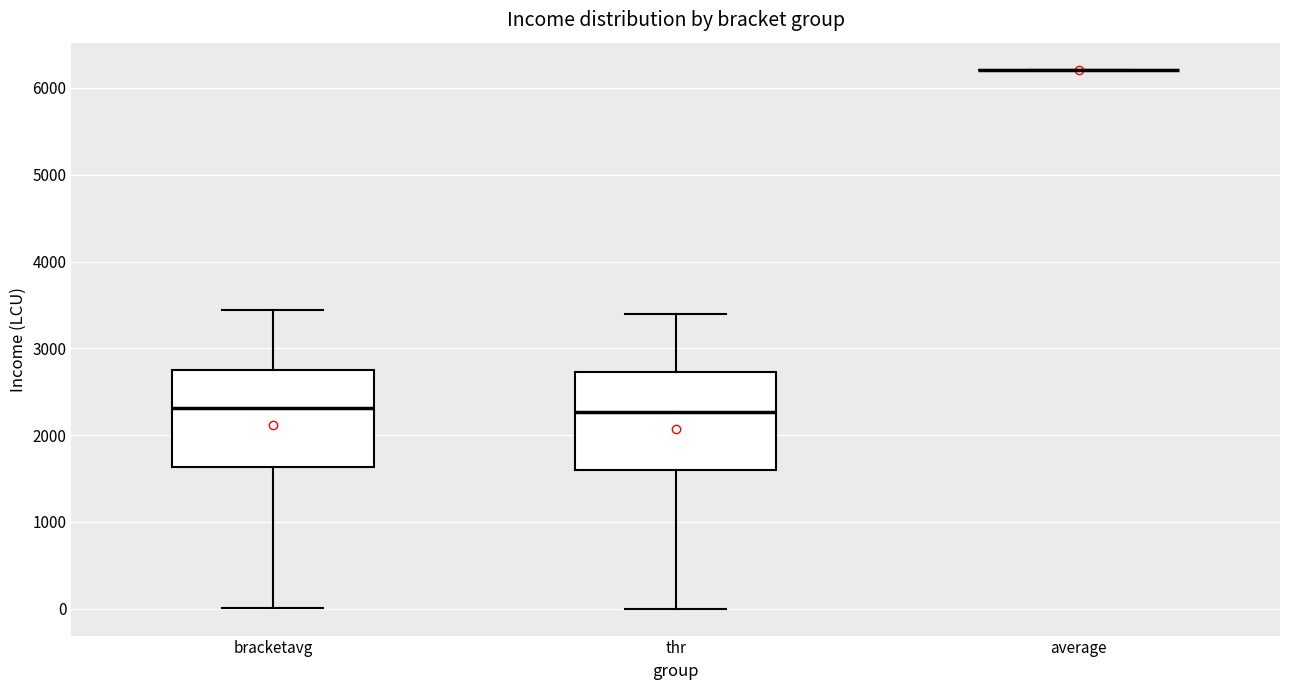

Reading left to right, read every box against the y-axis: the position of its median line, the range the box covers, and the ends of its whiskers. The values are not printed on the chart, so give them approximately, as read against the axis.

bracketavg: median 2300, box 1600 to 2800, whiskers 0 to 3400
thr: median 2300, box 1600 to 2700, whiskers 0 to 3400
average: box collapsed to a line at 6200, whiskers 6200 to 6200